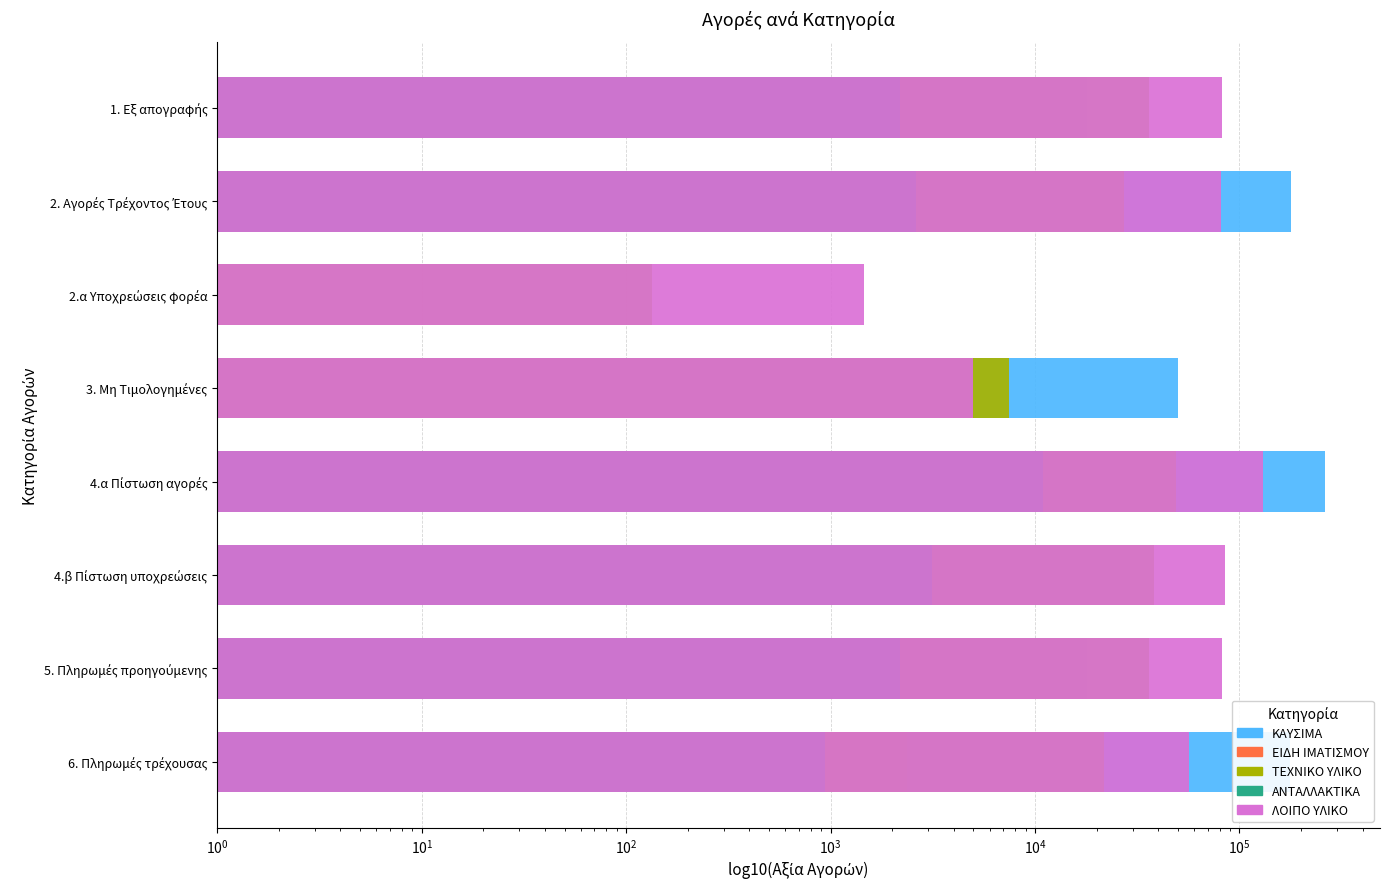

What is the value of the ΕΙΔΗ ΙΜΑΤΙΣΜΟΥ bar at the 4th from the left?

1.0